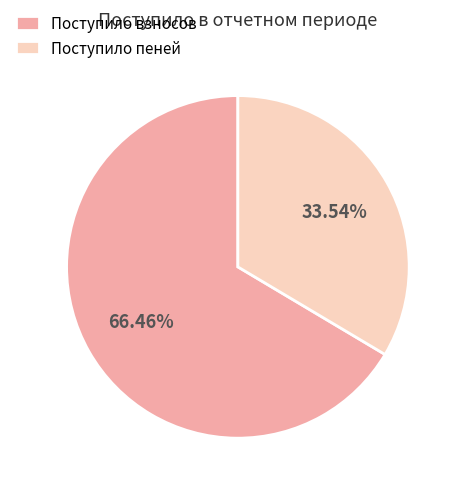

To the nearest percent, what is the average slice percentage?

50%